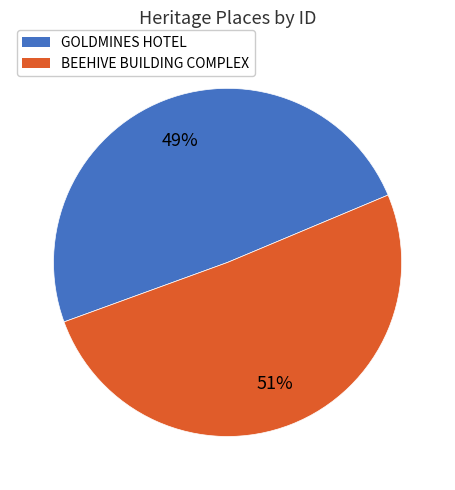

Count the number of slices in the pie.

2